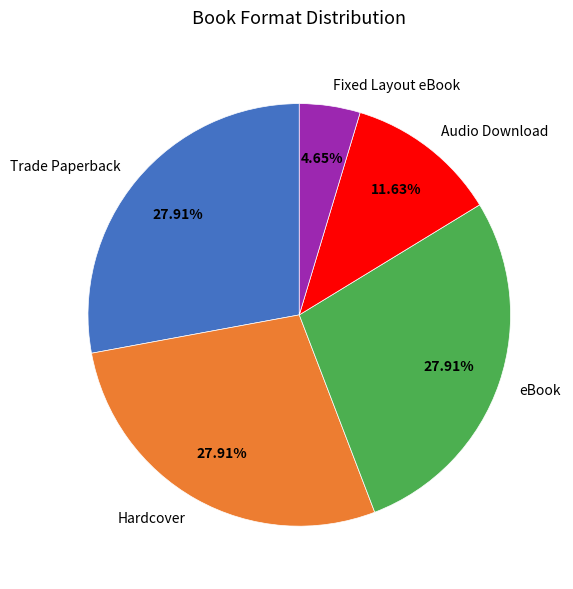

True or false: Hardcover accounts for 28% of the total.

True